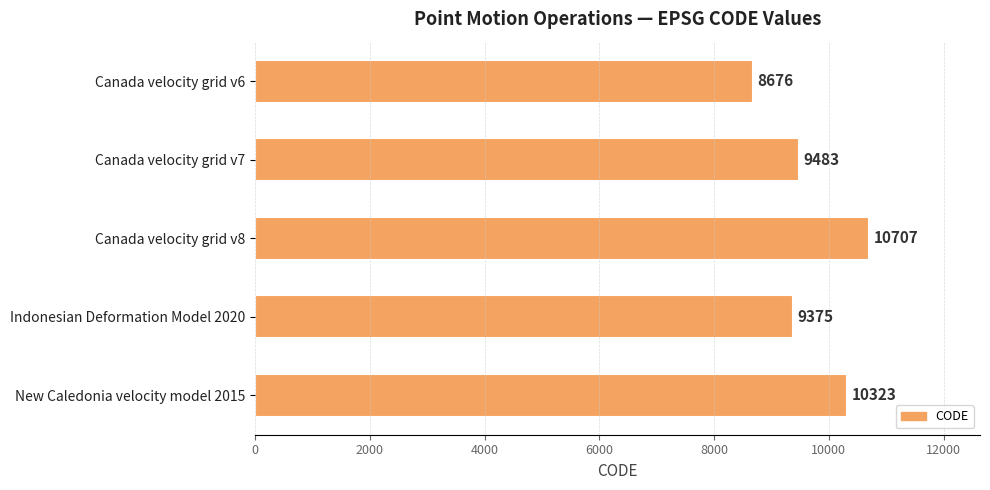

Are the bars horizontal?

Yes